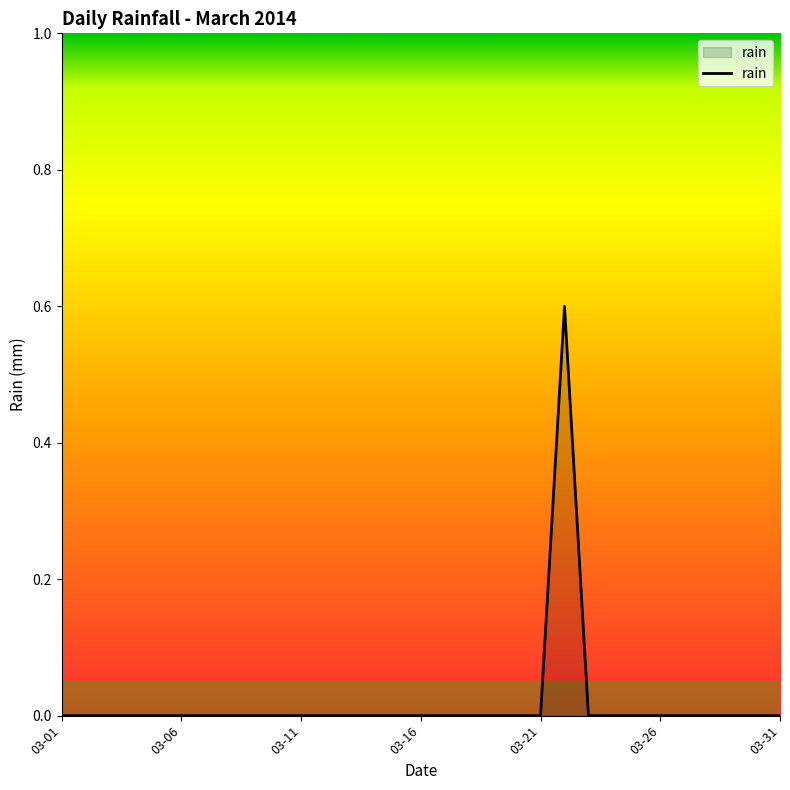

What is the maximum value shown in the chart?

0.6